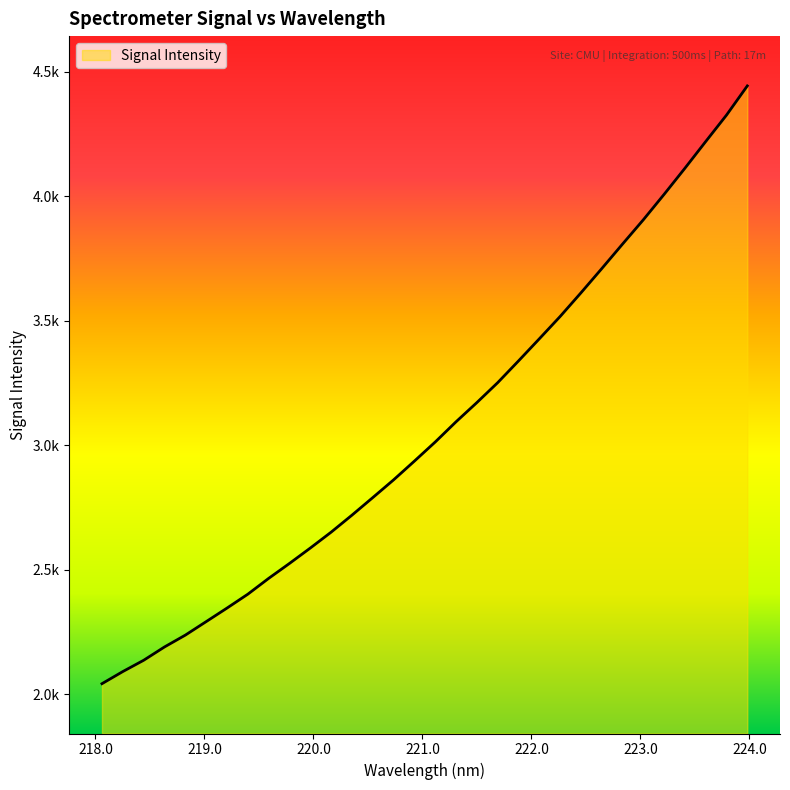

Is this an area chart (filled region under the line)?

Yes